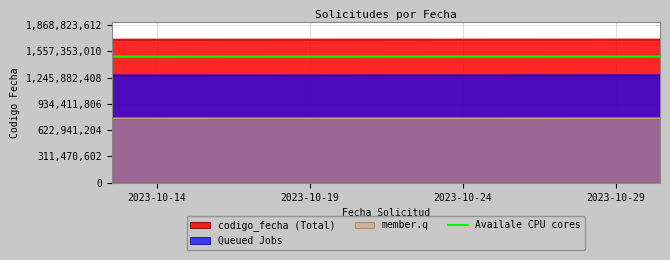

List the series in order of their overall mean, highest first.

codigo_fecha (Total), Availale CPU cores, Queued Jobs, member.q